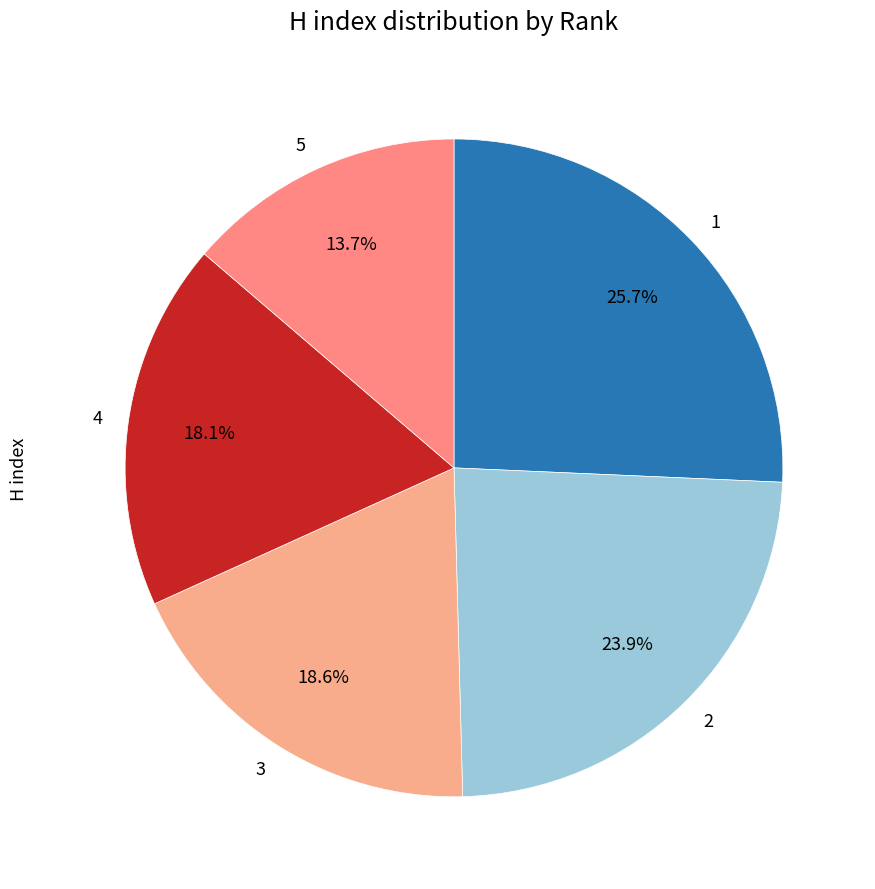

What is the smallest slice in the pie chart?

5